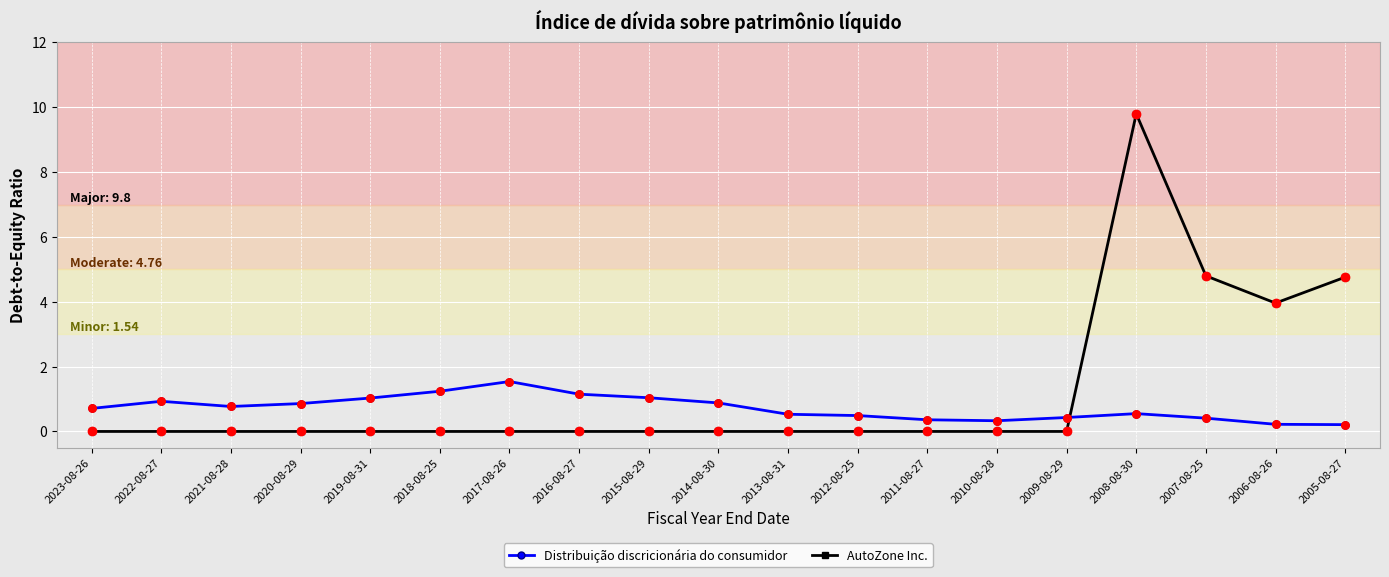

Is the value of Distribuição discricionária do consumidor at 2022-08-27 greater than the value of AutoZone Inc. at 2017-08-26?

Yes